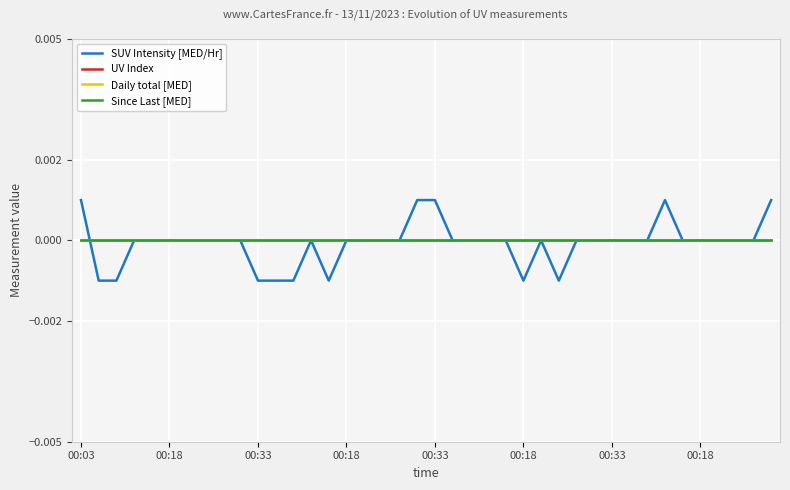

In SUV Intensity [MED/Hr], how many points are lower than both neighbors (excluding endpoints)?

3